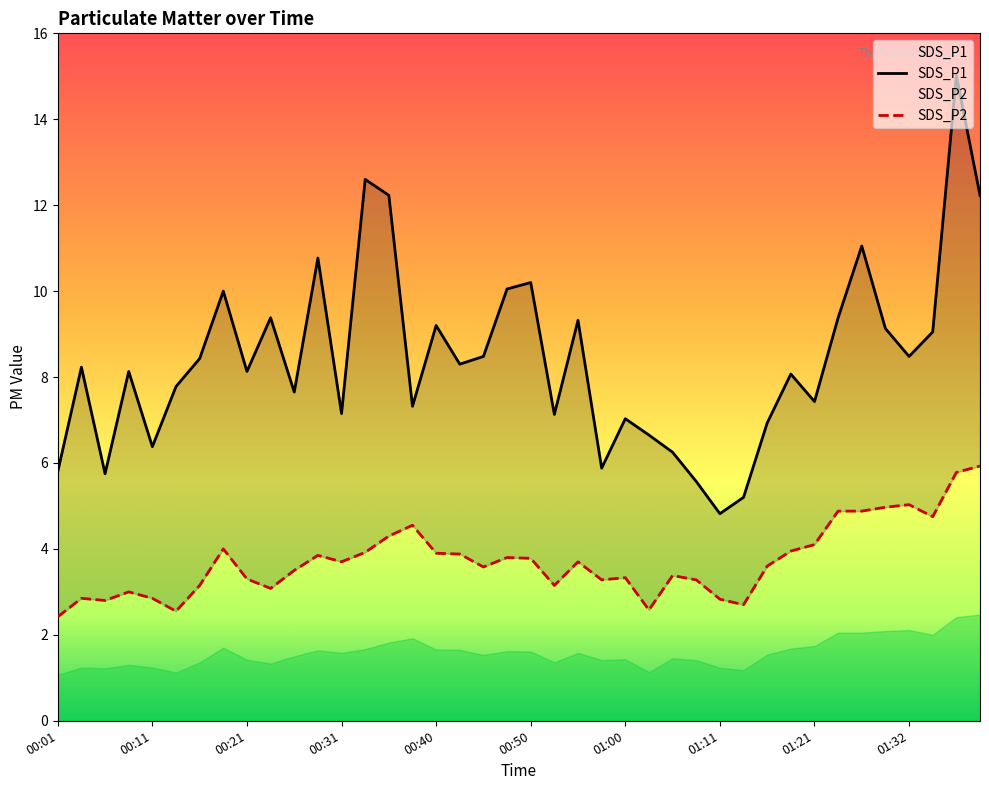

What is the maximum value shown in the chart?

15.0